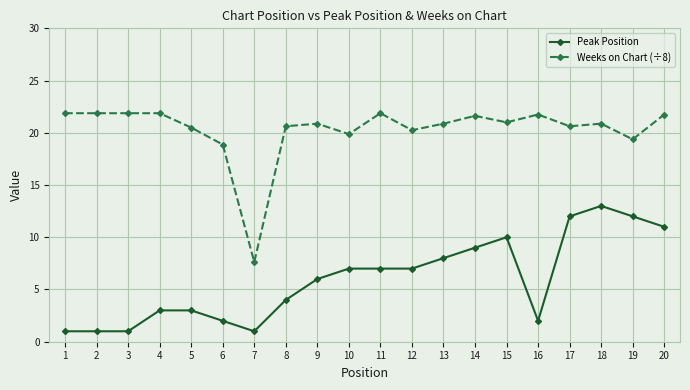

What is the difference between the second highest and second lowest values in the Weeks on Chart (÷8) series?

3.0